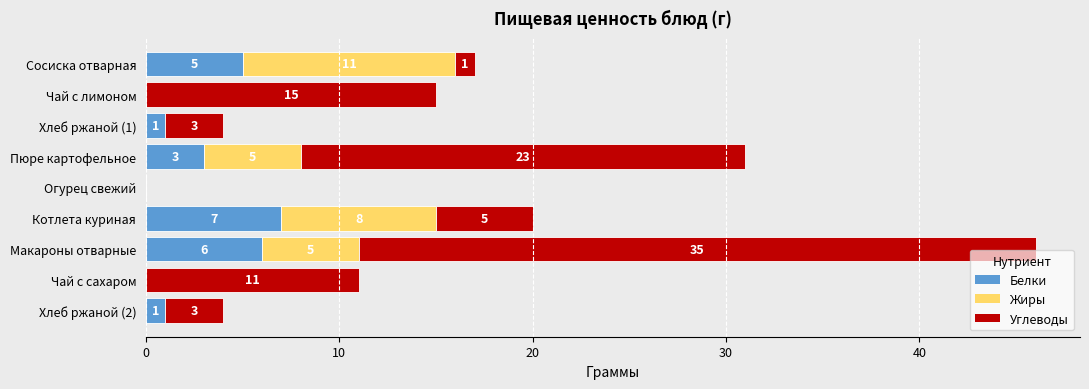

How many Белки values are between 0 and 5?

7